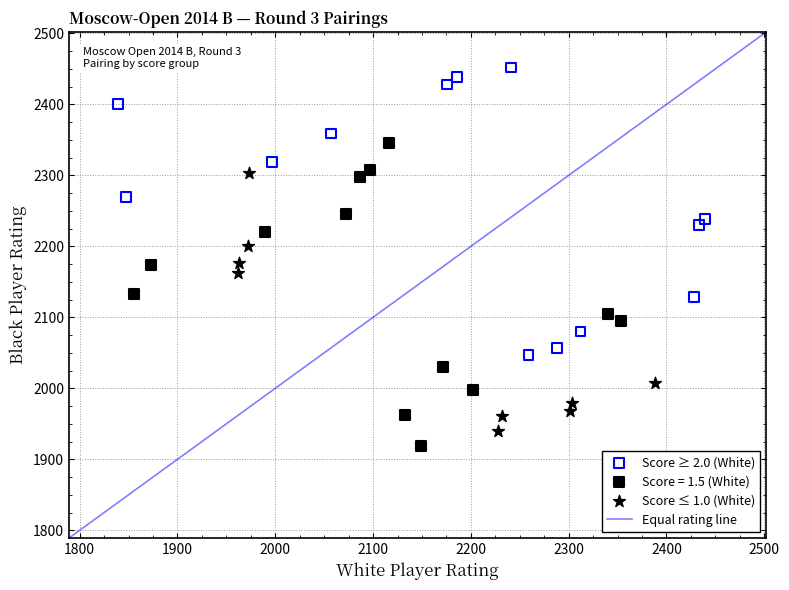

Which series contains the highest Y value?

Score ≥ 2.0 (White)